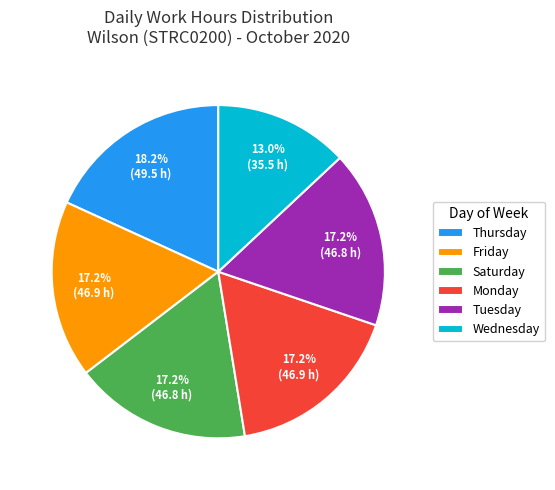

What percentage do Monday and Saturday together represent?

34.4%